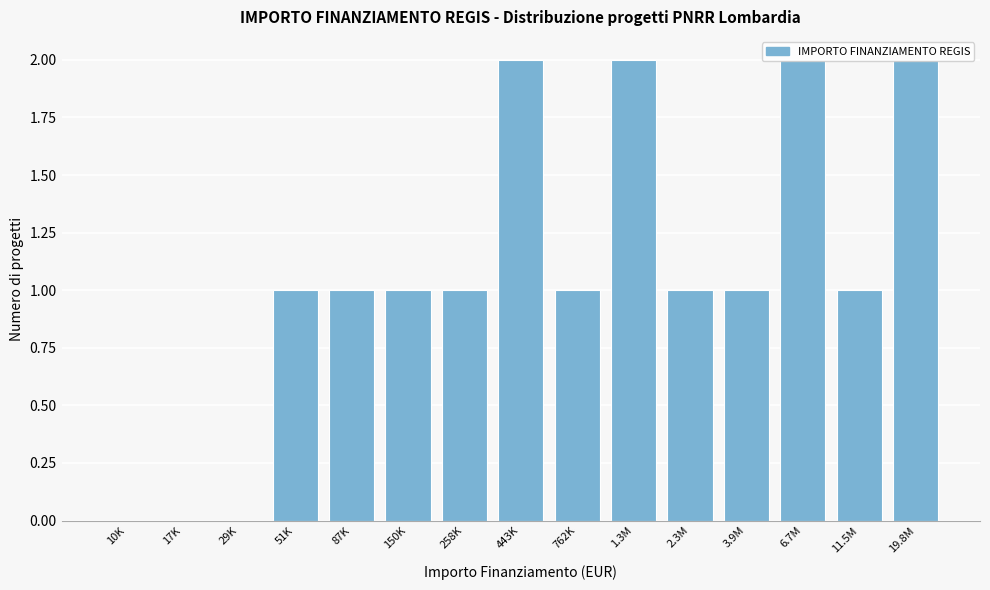

What is the sum of all values?

16